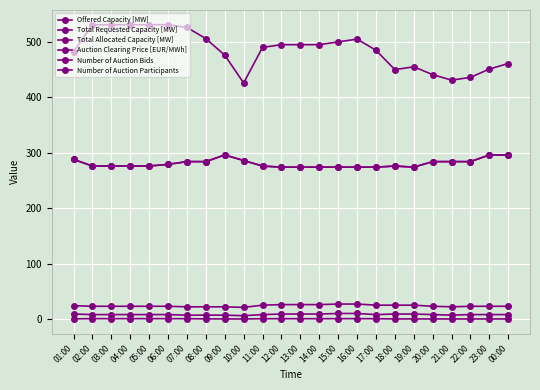

Which series has the largest total across all categories?

Total Requested Capacity [MW]